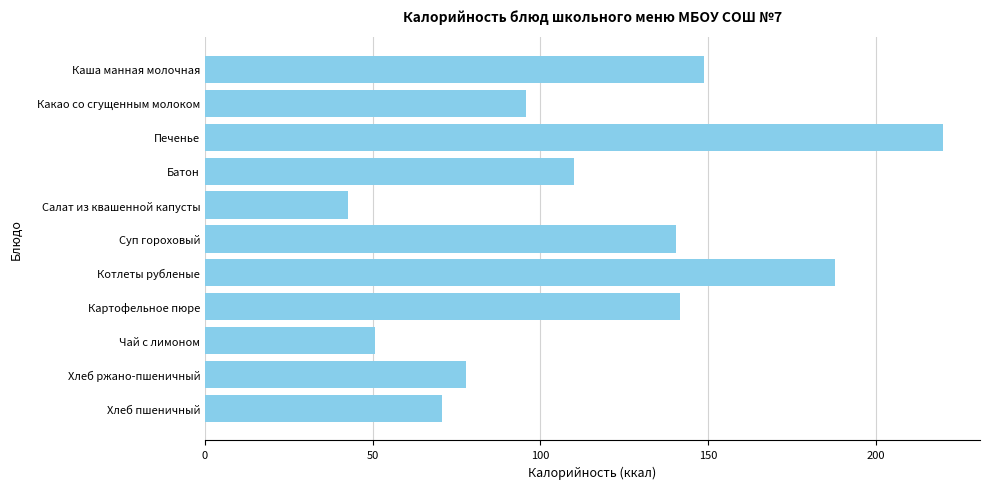

What is the approximate value at Каша манная молочная?

148.8